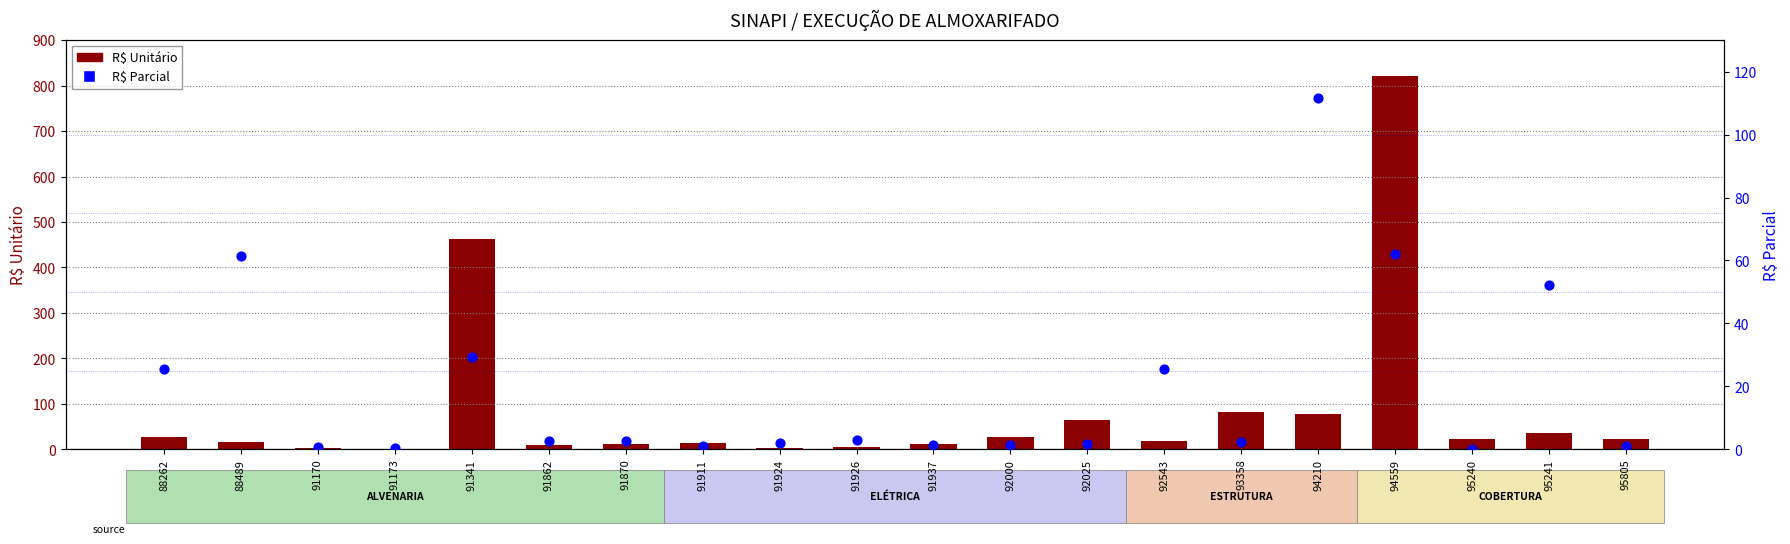

At which category is the sum across all series the highest?

94559